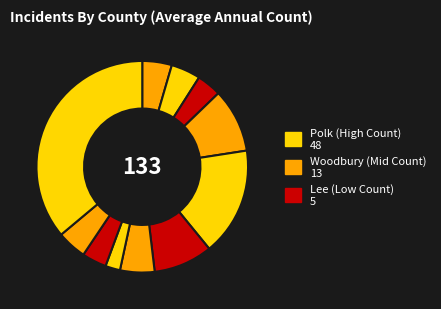

How many slices are in this pie chart?

11